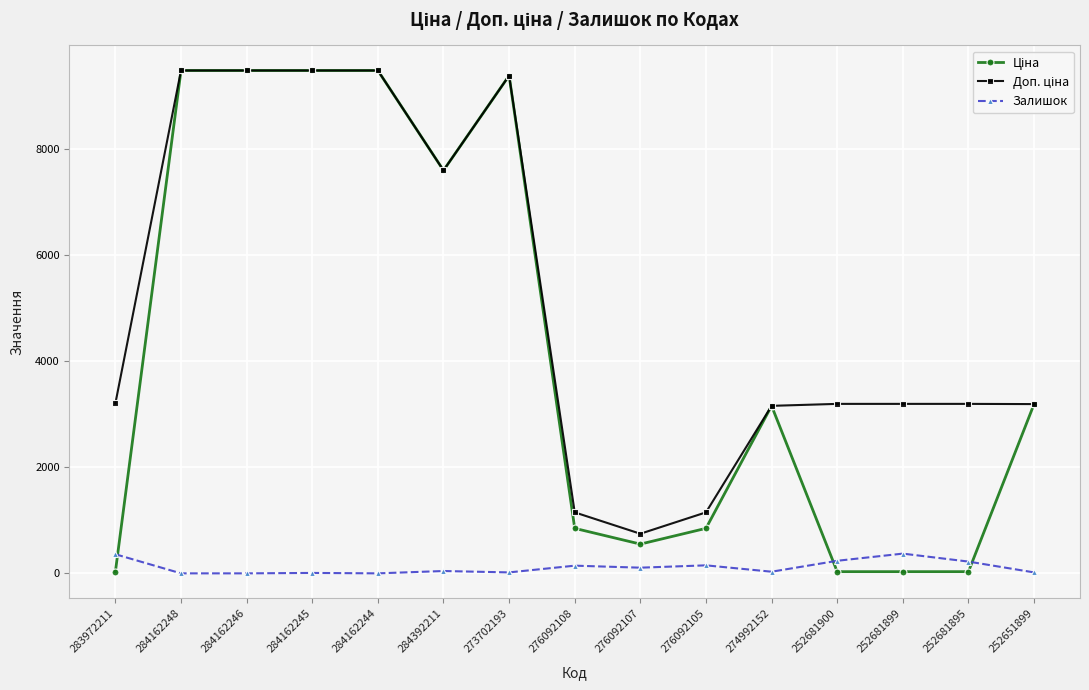

True or false: Залишок has more than 0 points higher than both neighbors.

True